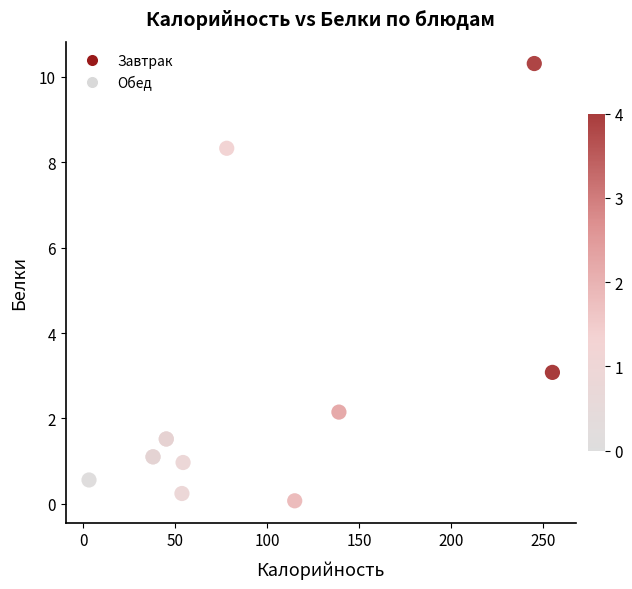

What Y value in the scatter plot is closest to 5?

3.1